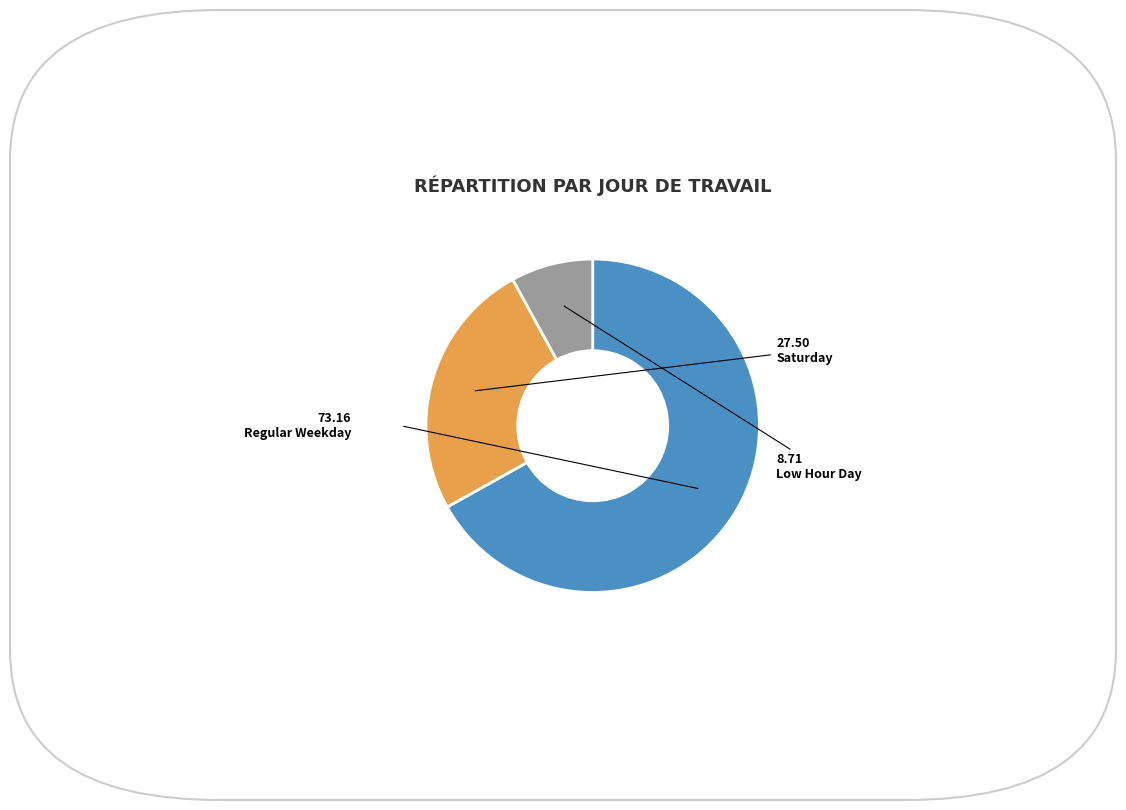

Is there a majority slice in this chart?

Yes